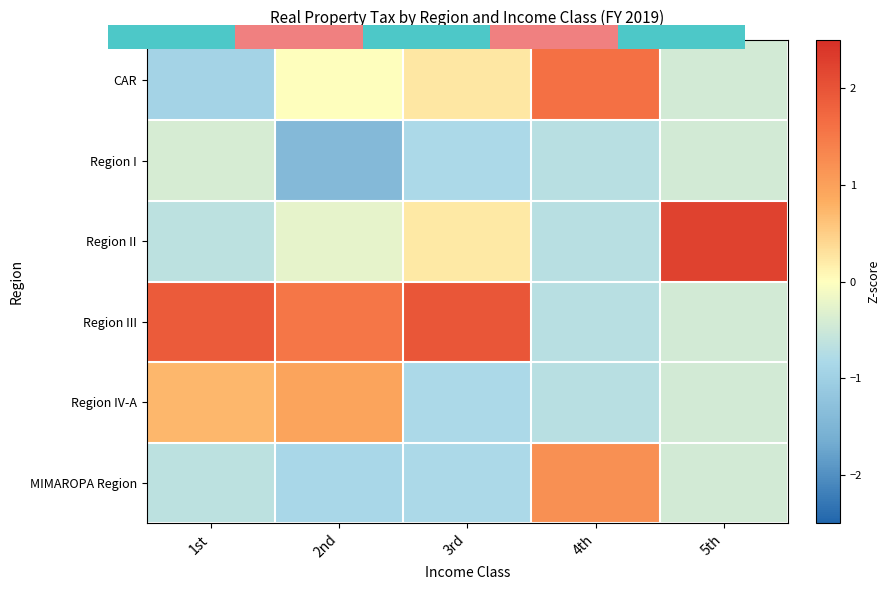

How many positive values does the MIMAROPA Region series have?

1